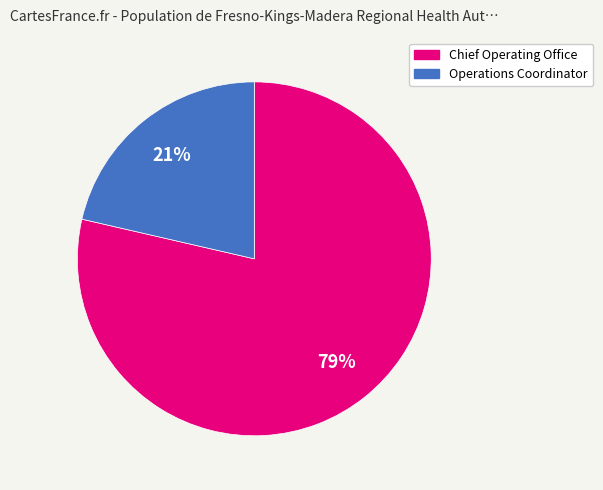

Which slice is the smallest?

Operations Coordinator